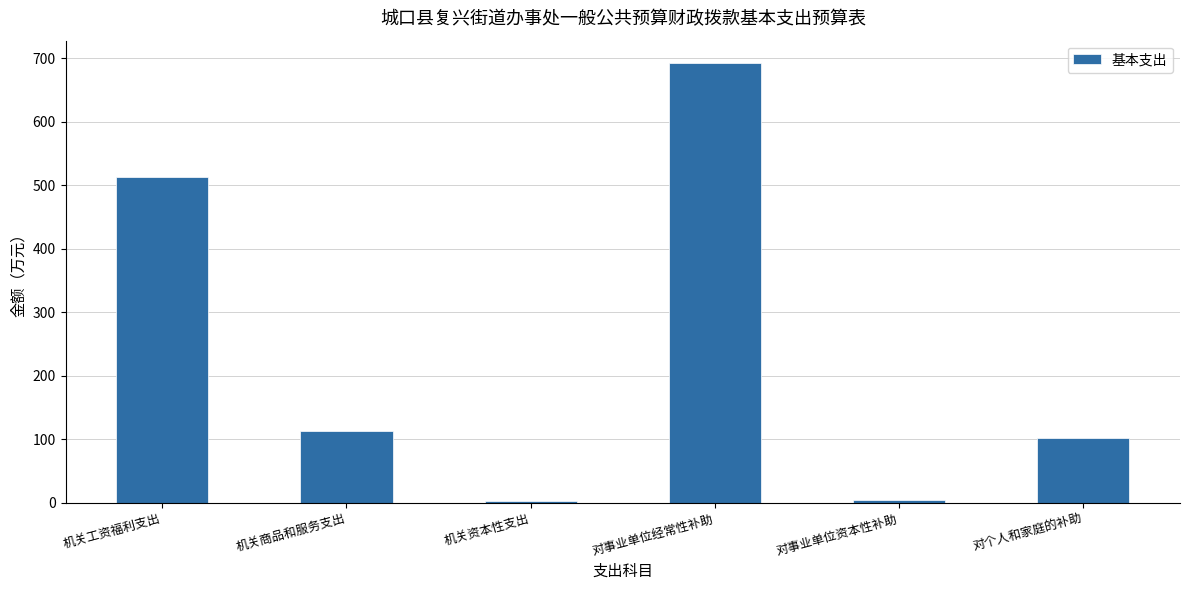

Is it true that the value at 对个人和家庭的补助 is 175.1?

False